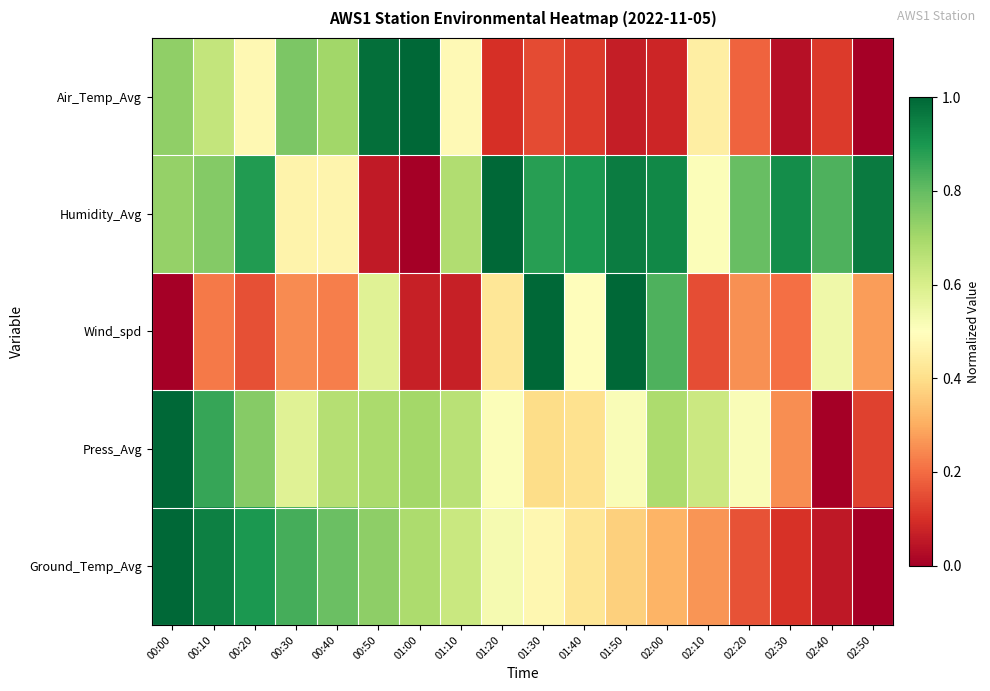

At how many categories does at least one series exceed 0?

18